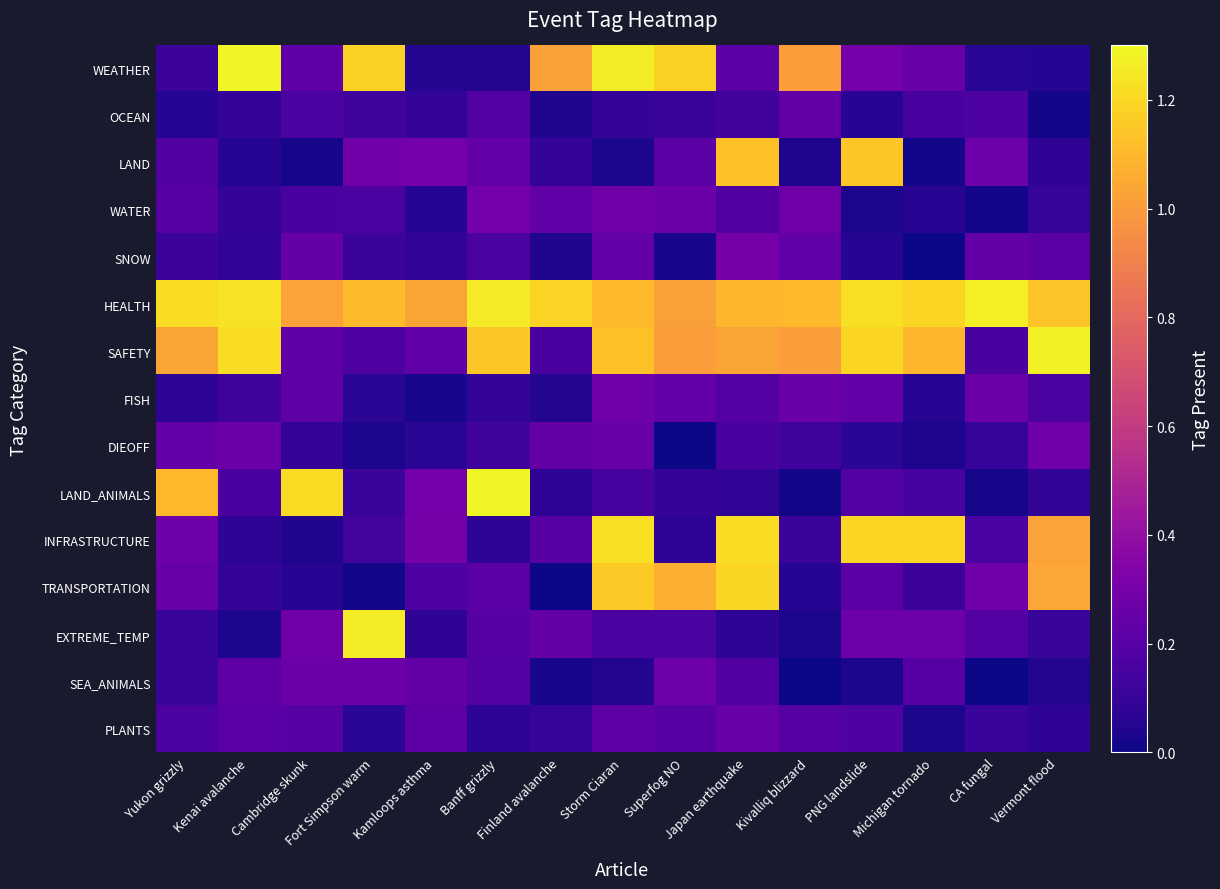

What is the maximum value shown in the chart?

1.3